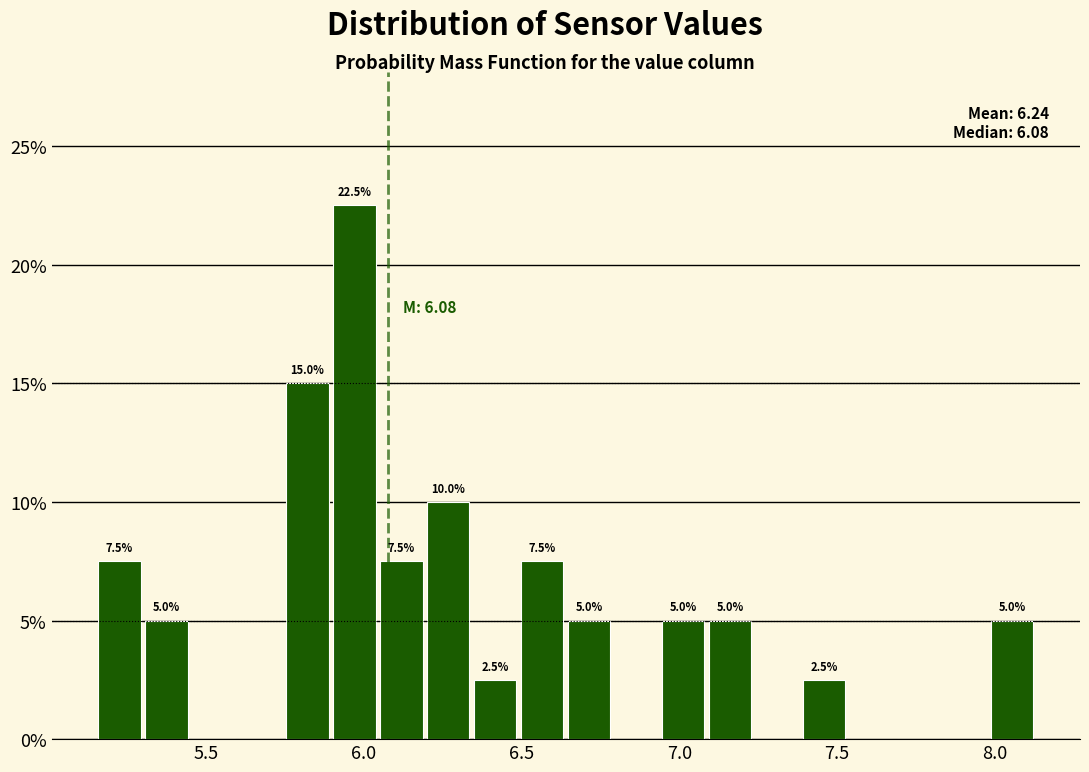

Around what value on the x-axis is the tallest bar? Give the approximate position of its centre, as read against the axis.

5.95